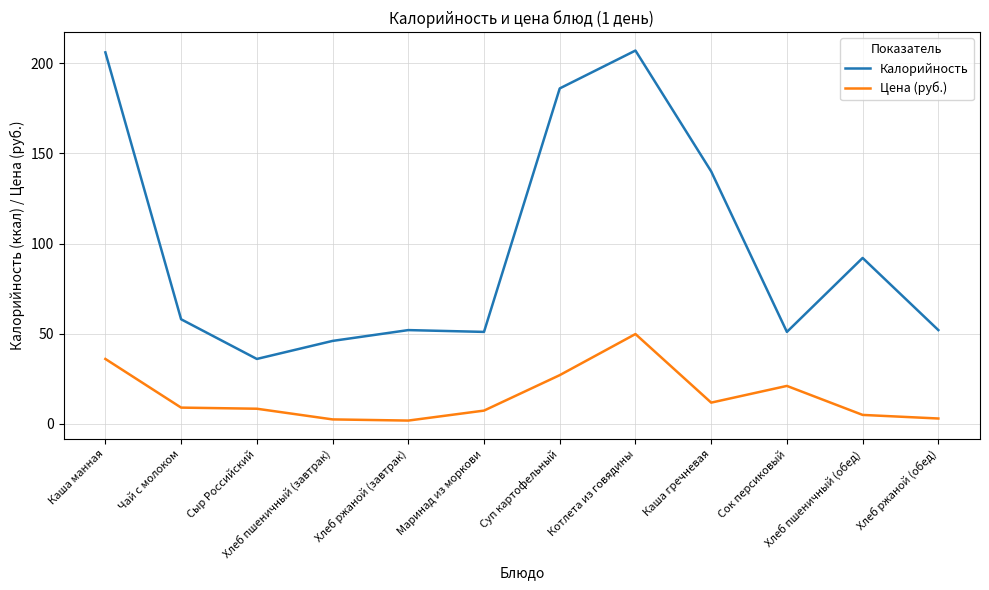

True or false: Калорийность has a value of 83.0 at Хлеб ржаной (завтрак).

False